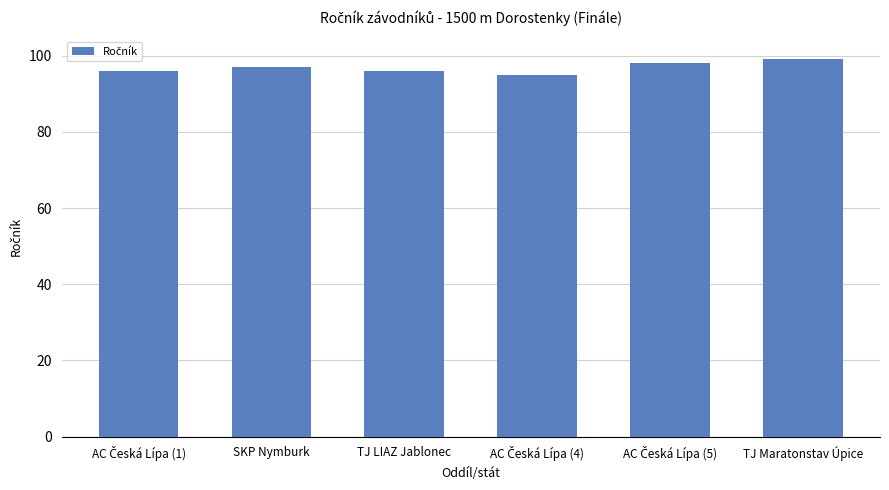

Between TJ LIAZ Jablonec and TJ Maratonstav Úpice, which is larger?

TJ Maratonstav Úpice